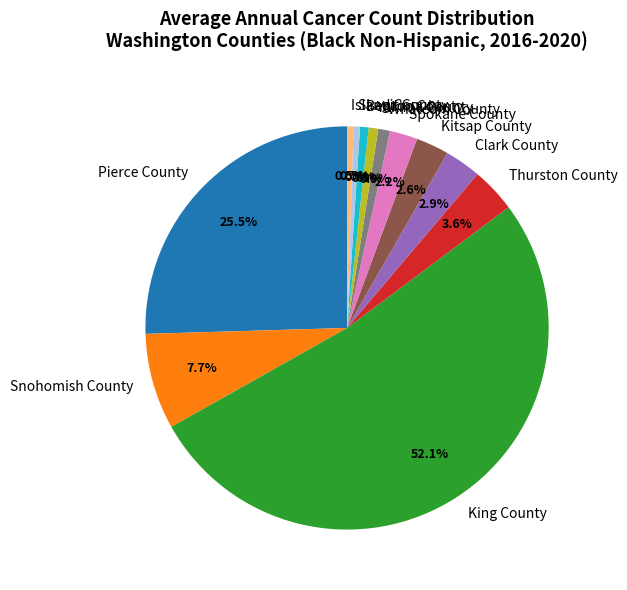

To the nearest percent, what is the average slice percentage?

8%